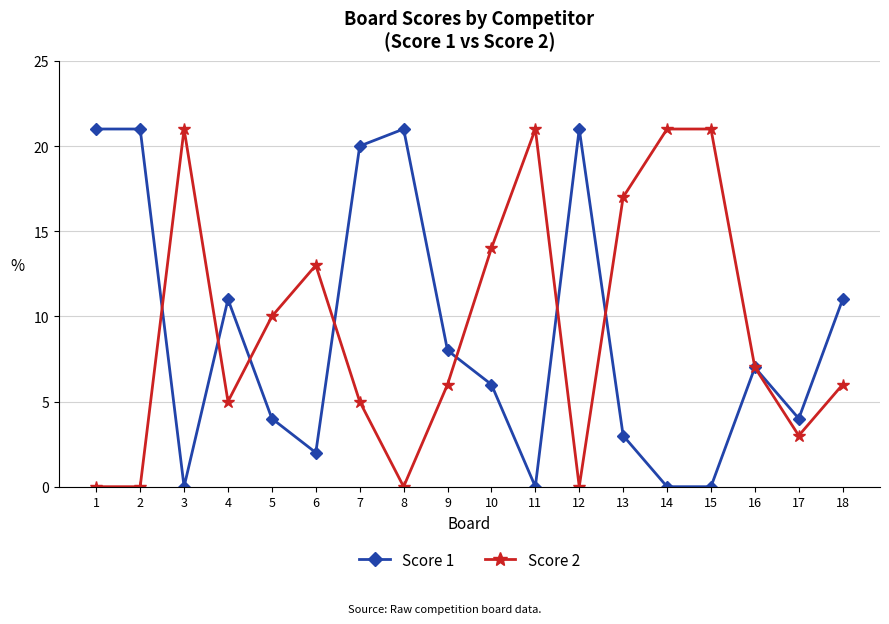

What is the maximum value for Score 2?

21